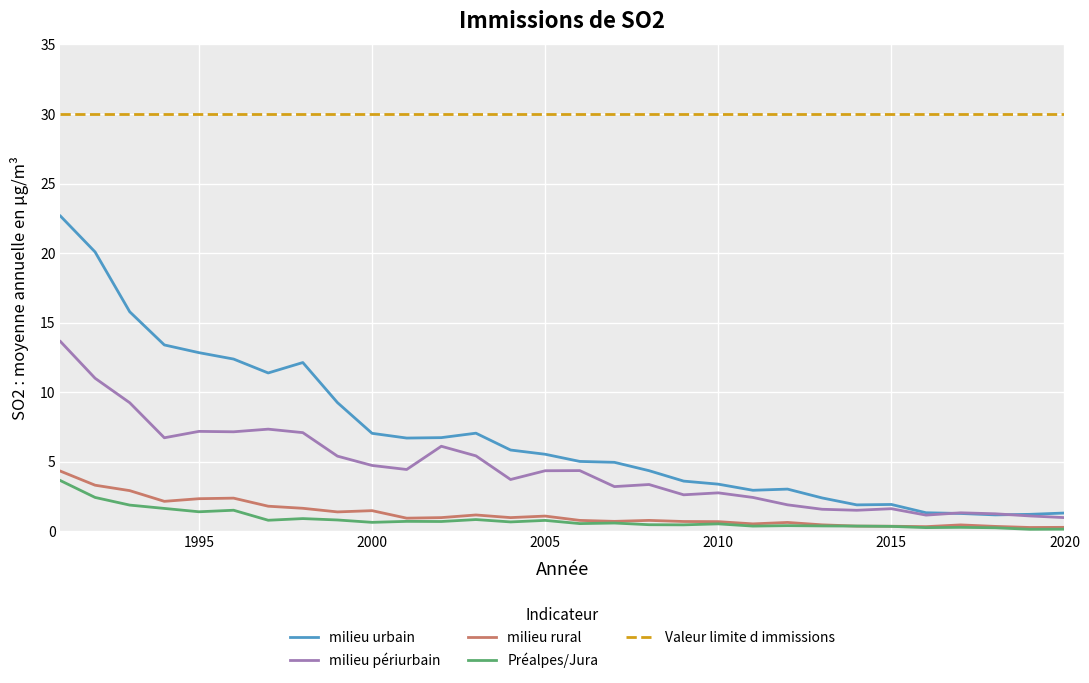

Which series has the widest spread of values?

milieu urbain